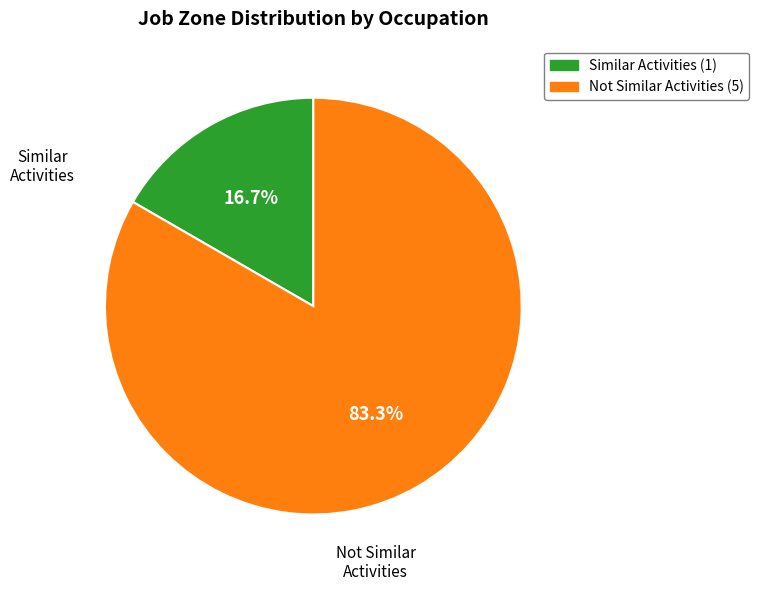

Does any single category account for the majority?

Yes